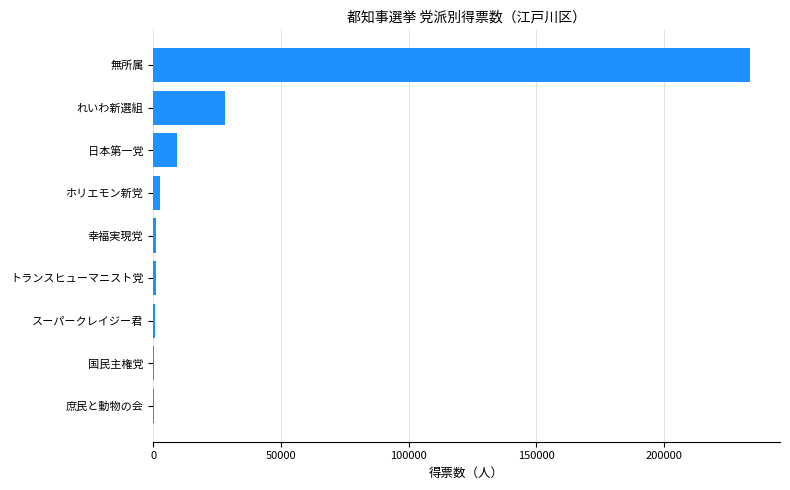

Where is the data nearest to the value 117005?

れいわ新選組